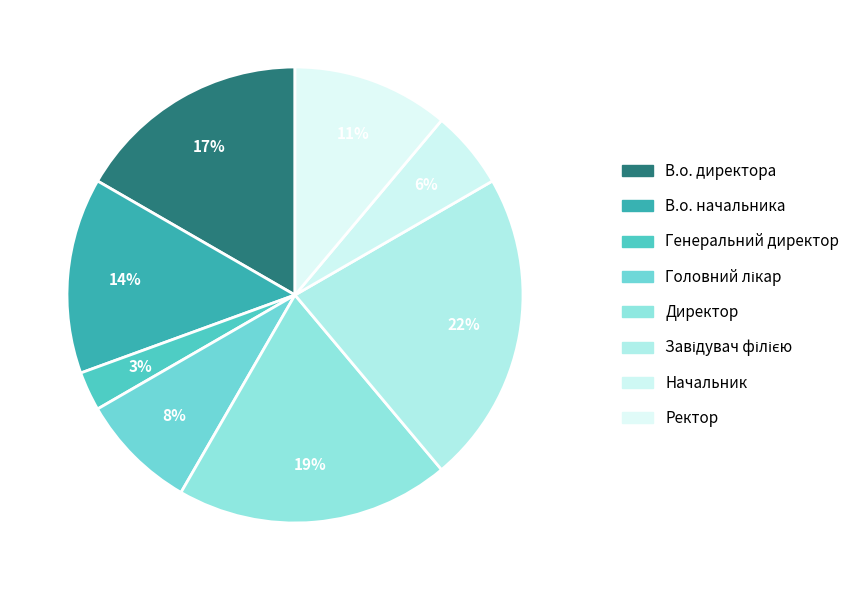

True or false: В.о. директора accounts for 23% of the total.

False